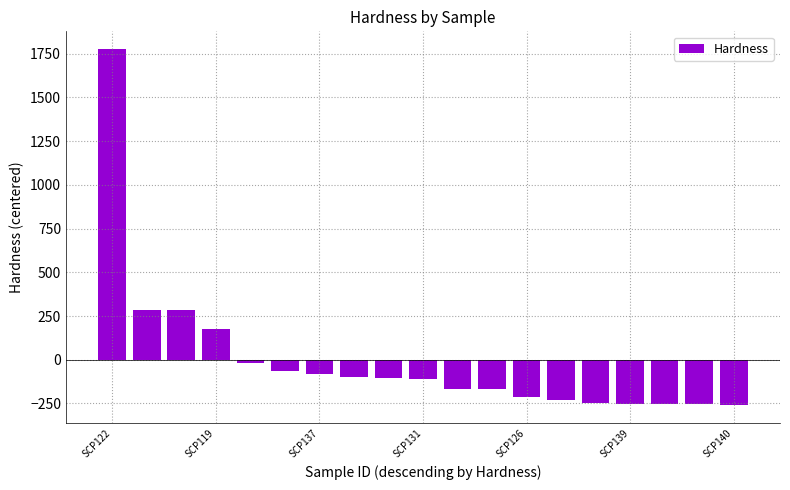

What is the greatest value displayed?

1775.4